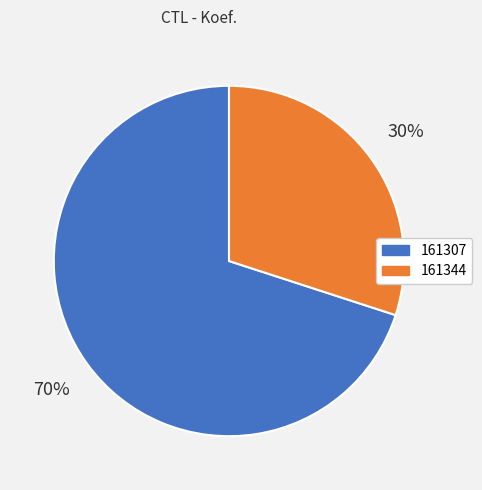

Which has a higher value, 161344 or 161307?

161307